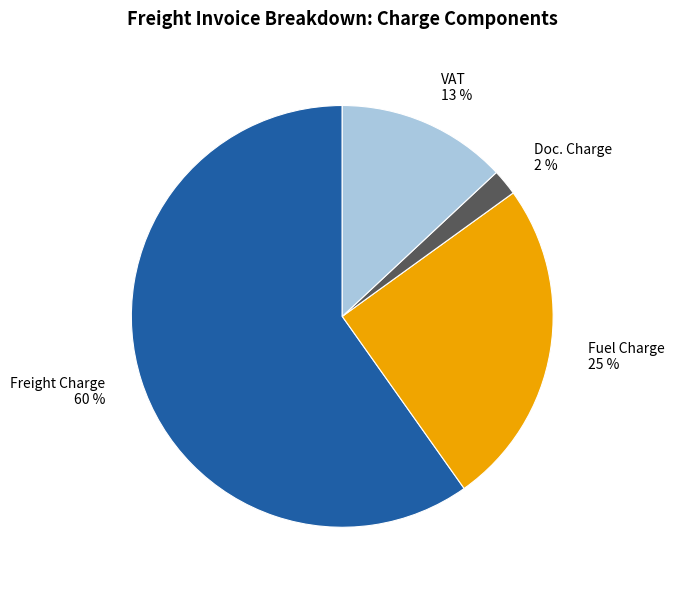

Which slice is the largest?

Freight Charge 60 %